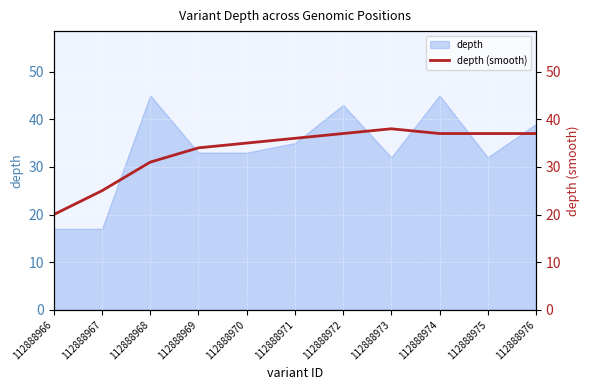

The value of depth at 112888973 is 32. True or false?

True